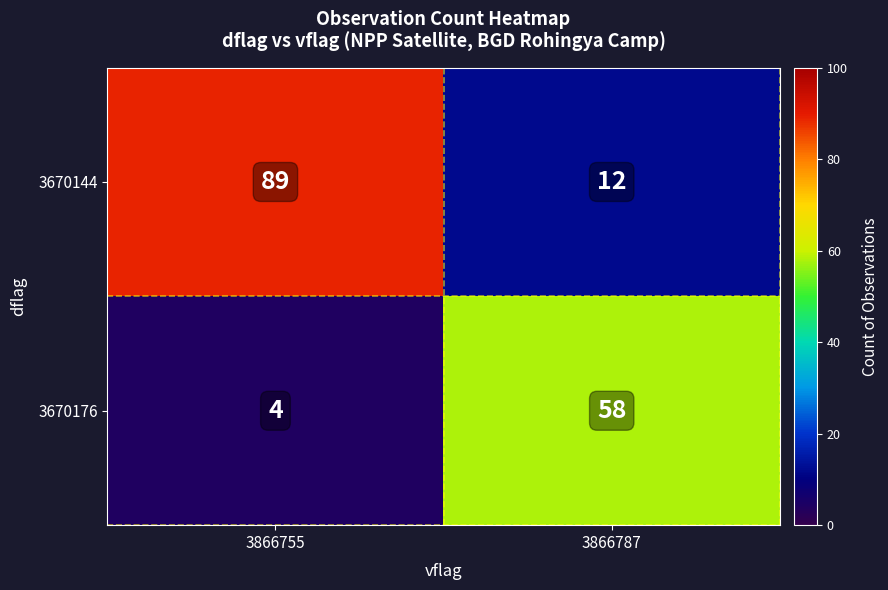

What is the maximum value shown in the chart?

89